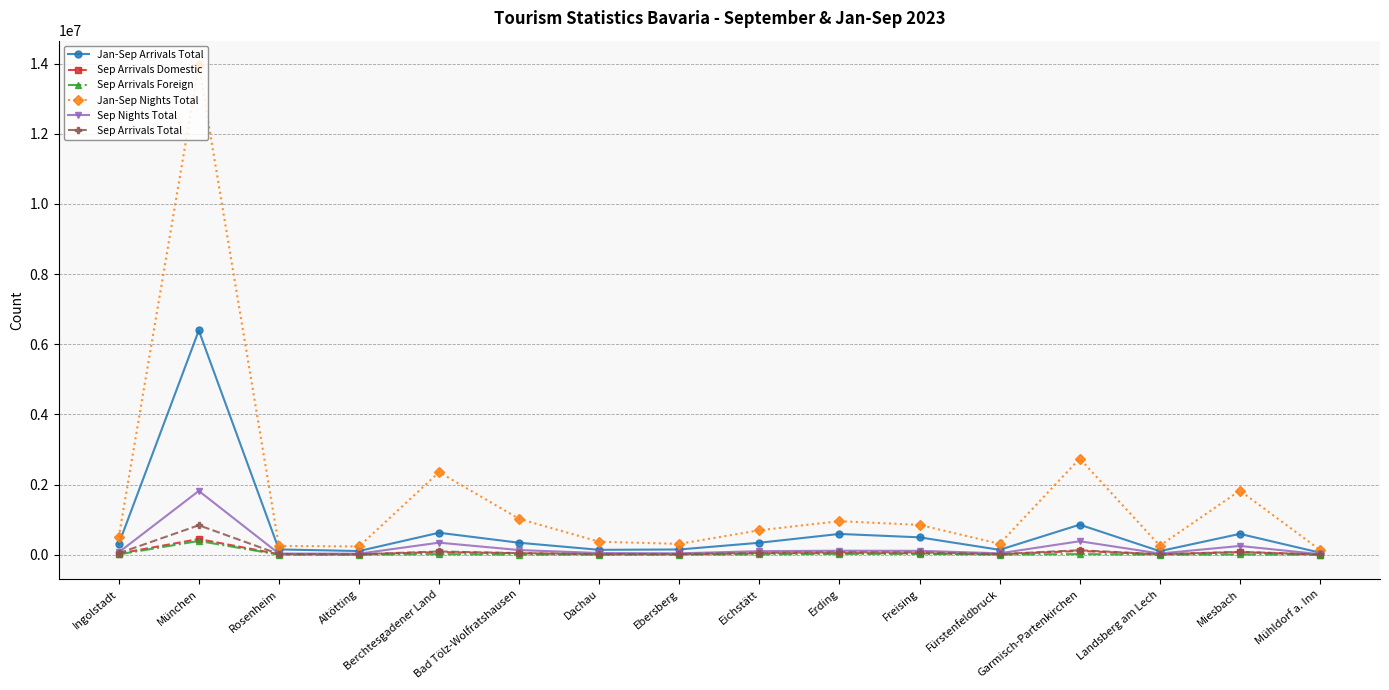

Is it true that Jan-Sep Arrivals Total equals 6393467 at München?

True